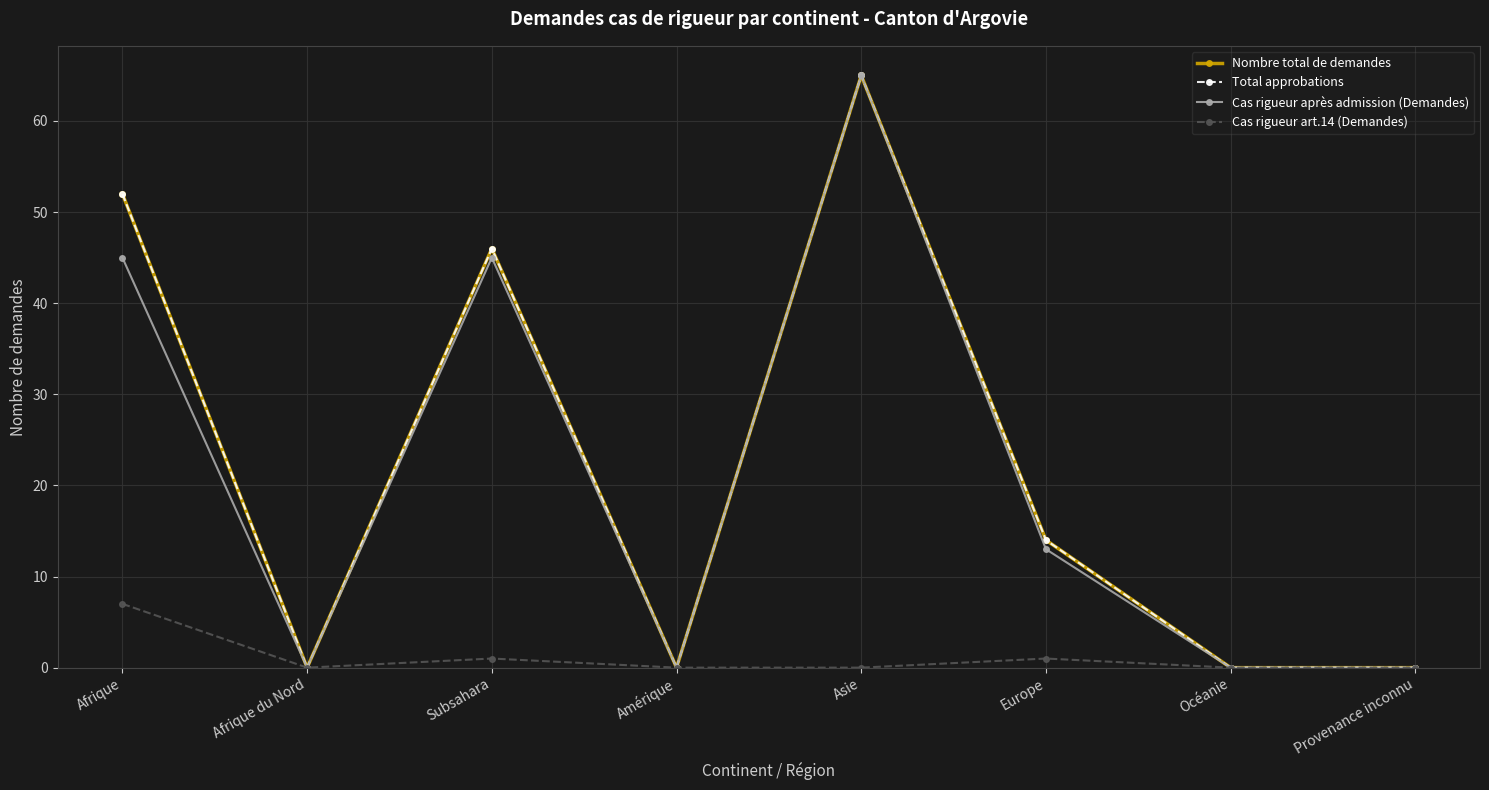

What is the difference between the maximum and minimum values in the Cas rigueur après admission (Demandes) series?

65